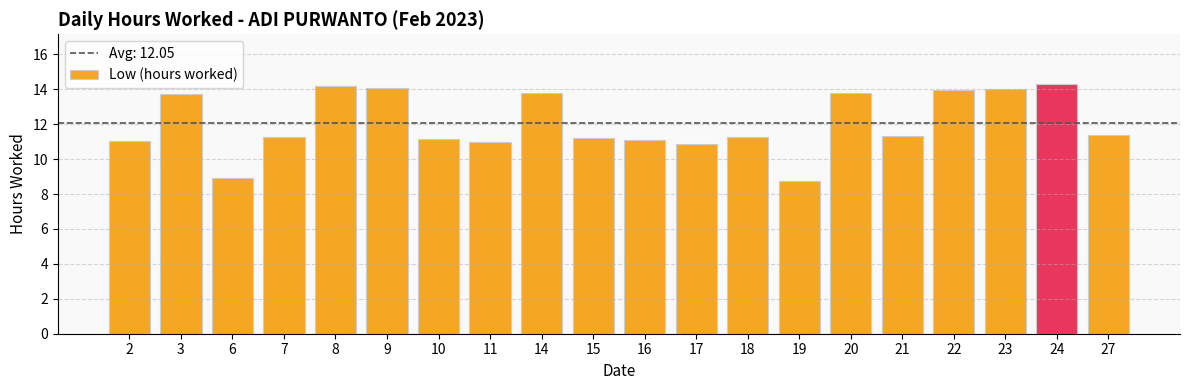

The value at 20 is 13.8. True or false?

True